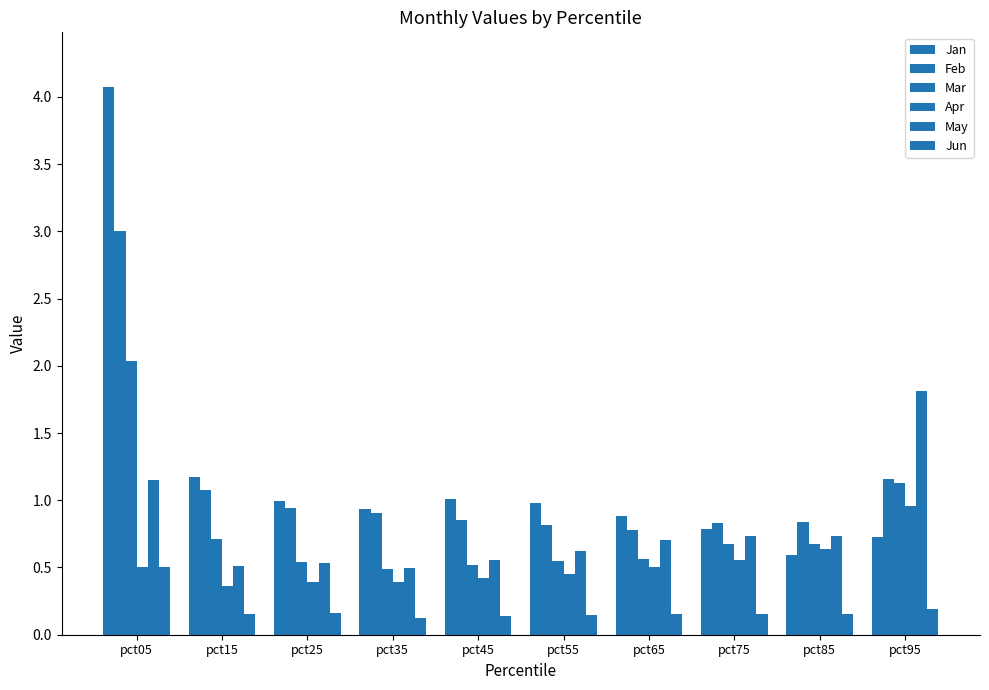

How many bars are there in each group?

6